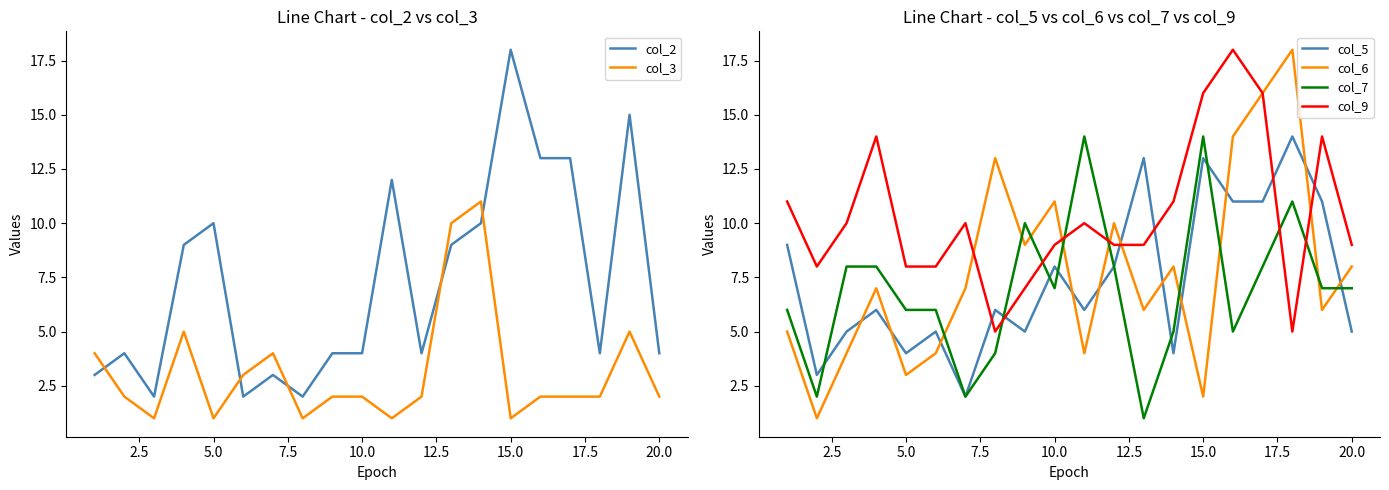

The col_7 series shows 24 at 15.0. True or false?

False